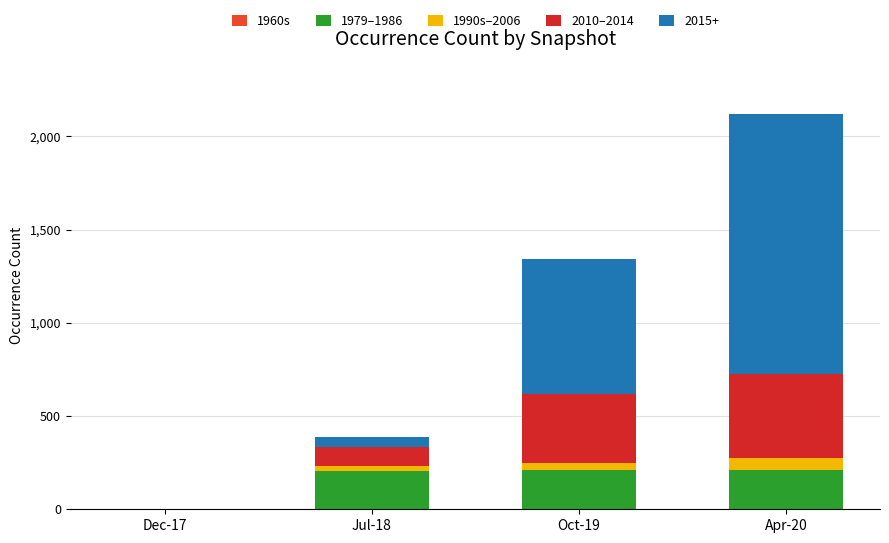

At which category is the sum across all series the highest?

Apr-20